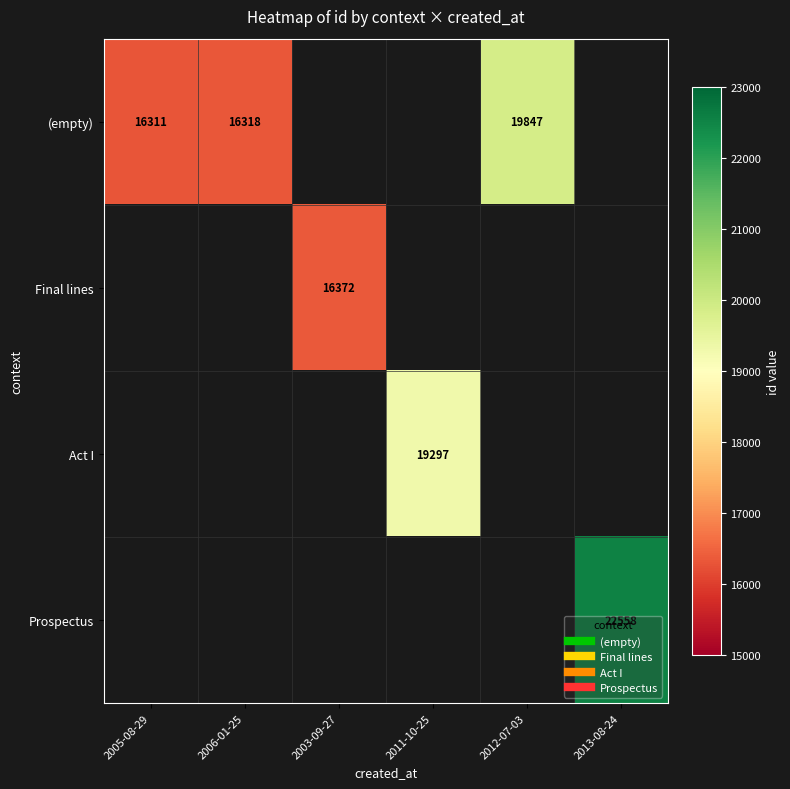

Between 2006-01-25 and 2011-10-25, which is larger?

2011-10-25